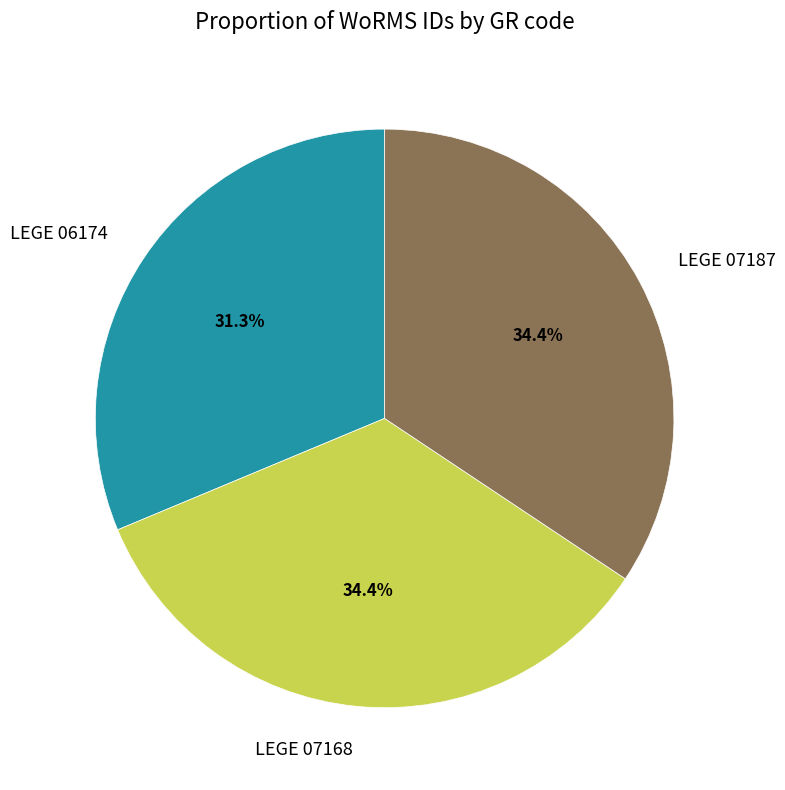

To the nearest percent, what percentage of the pie is LEGE 07168?

34%